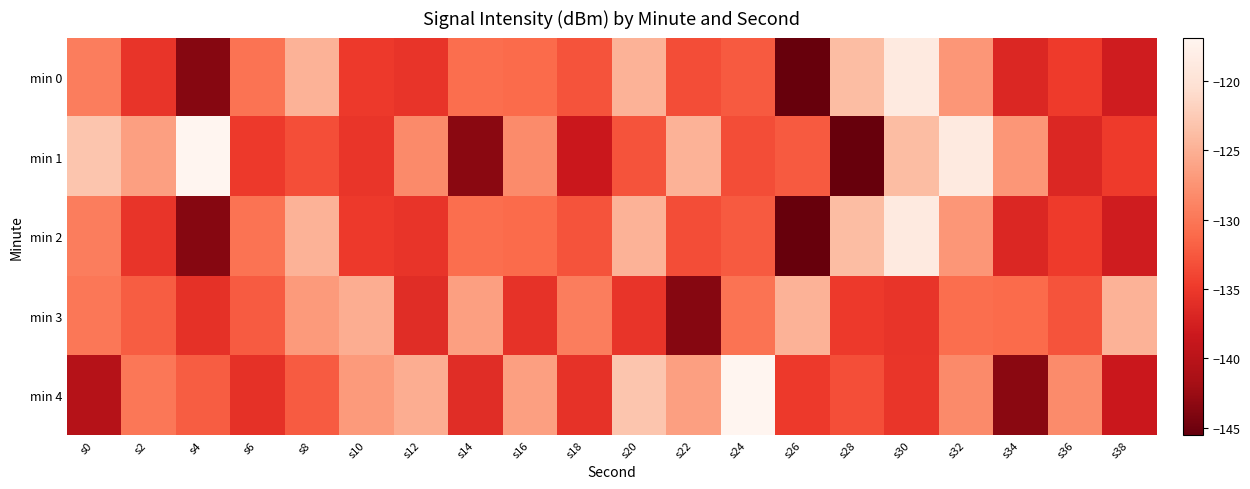

Reading right to left, what are all the values shown in this chart?

min 0: s38=-137.9	s36=-134.9	s34=-136.8	s32=-127.2	s30=-118.7	s28=-123.9	s26=-145.5	s24=-132.4	s22=-133.4	s20=-124.7	s18=-132.9	s16=-131.0	s14=-130.8	s12=-135.4	s10=-134.9	s8=-124.8	s6=-130.4	s4=-143.6	s2=-135.4	s0=-129.5
min 1: s38=-134.9	s36=-136.8	s34=-127.2	s32=-118.7	s30=-123.9	s28=-145.5	s26=-132.4	s24=-133.4	s22=-124.7	s20=-132.9	s18=-138.4	s16=-128.2	s14=-143.4	s12=-128.4	s10=-135.3	s8=-133.3	s6=-134.9	s4=-116.9	s2=-126.4	s0=-123.1
min 2: s38=-137.9	s36=-134.9	s34=-136.8	s32=-127.2	s30=-118.7	s28=-123.9	s26=-145.5	s24=-132.4	s22=-133.4	s20=-124.7	s18=-132.9	s16=-131.0	s14=-130.8	s12=-135.4	s10=-134.9	s8=-124.8	s6=-130.4	s4=-143.6	s2=-135.4	s0=-129.5
min 3: s38=-124.7	s36=-132.9	s34=-131.0	s32=-130.8	s30=-135.4	s28=-134.9	s26=-124.8	s24=-130.4	s22=-143.6	s20=-135.4	s18=-129.5	s16=-135.7	s14=-126.4	s12=-136.2	s10=-125.3	s8=-126.8	s6=-132.2	s4=-135.8	s2=-132.2	s0=-130.1
min 4: s38=-138.4	s36=-128.2	s34=-143.4	s32=-128.4	s30=-135.3	s28=-133.3	s26=-134.9	s24=-116.9	s22=-126.4	s20=-123.1	s18=-135.7	s16=-126.4	s14=-136.2	s12=-125.3	s10=-126.8	s8=-132.2	s6=-135.8	s4=-132.2	s2=-130.1	s0=-140.3